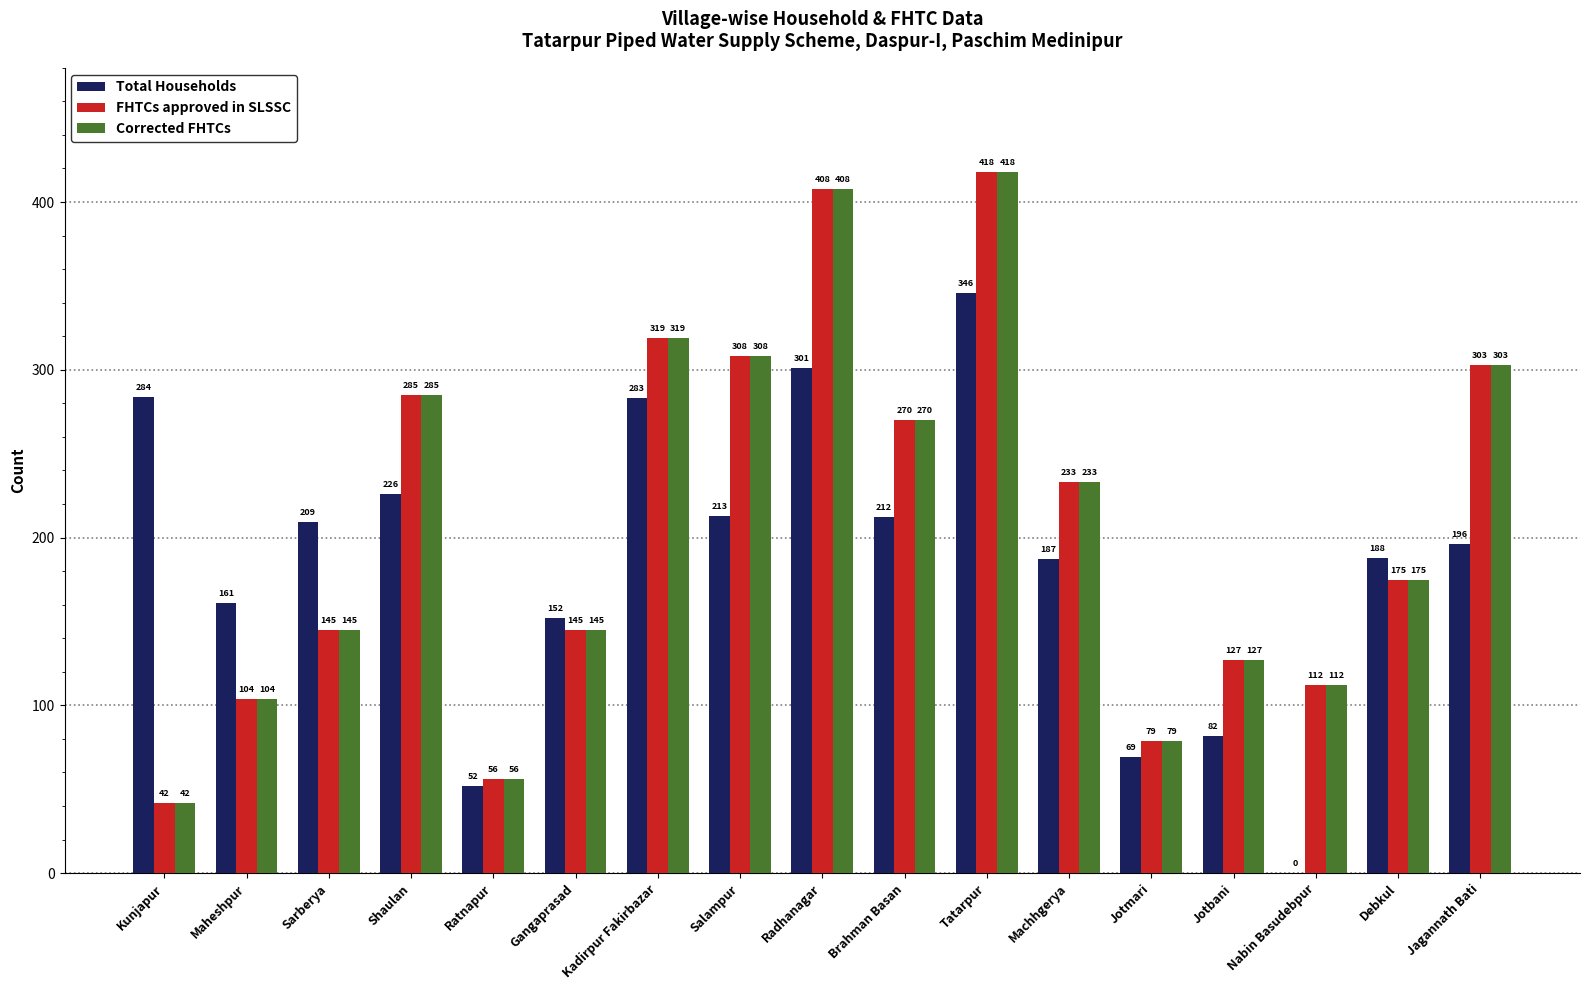

True or false: Total Households has a value of 226 at Shaulan.

True